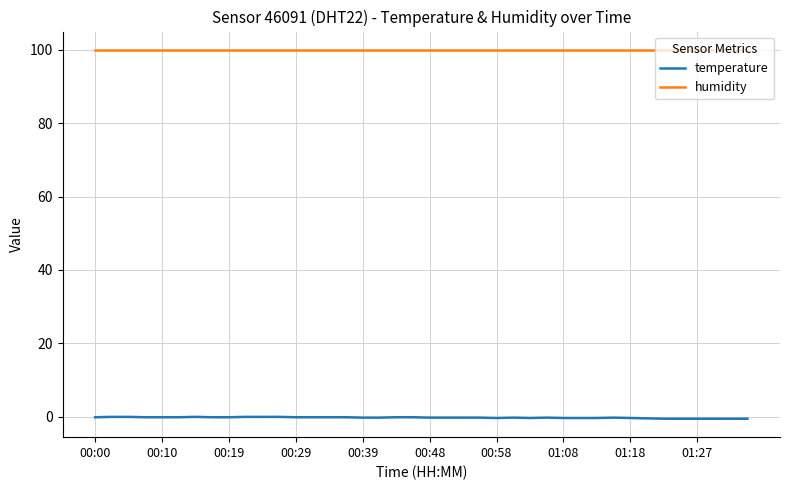

True or false: temperature and humidity intersect in this chart.

False